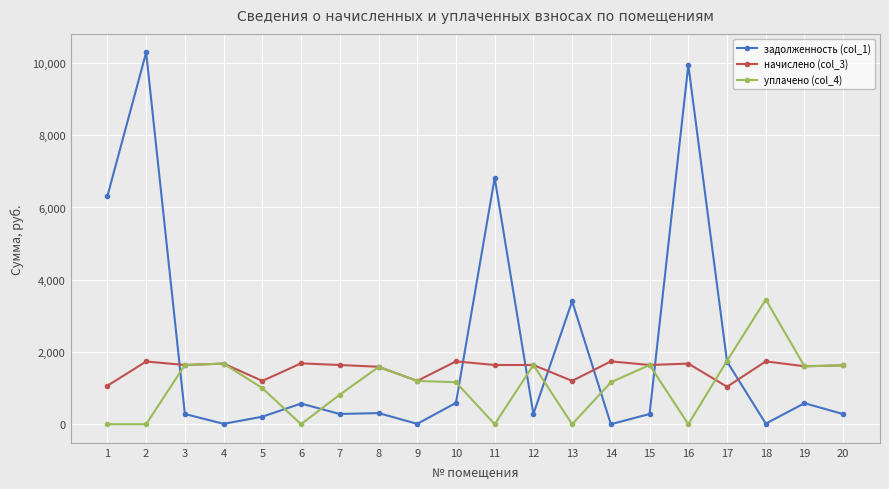

True or false: начислено (col_3) has more than 1 interior local peaks.

True